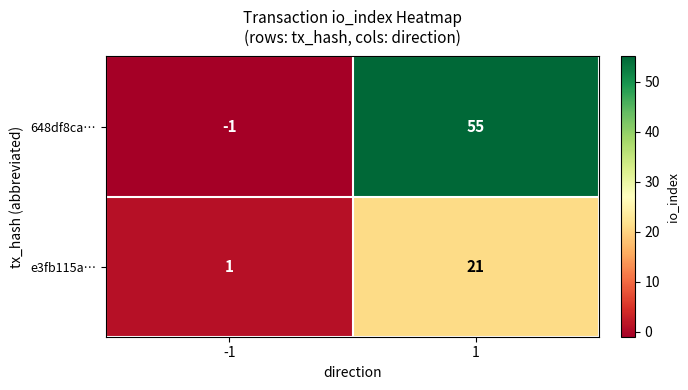

Which series has the largest total across all categories?

648df8ca…